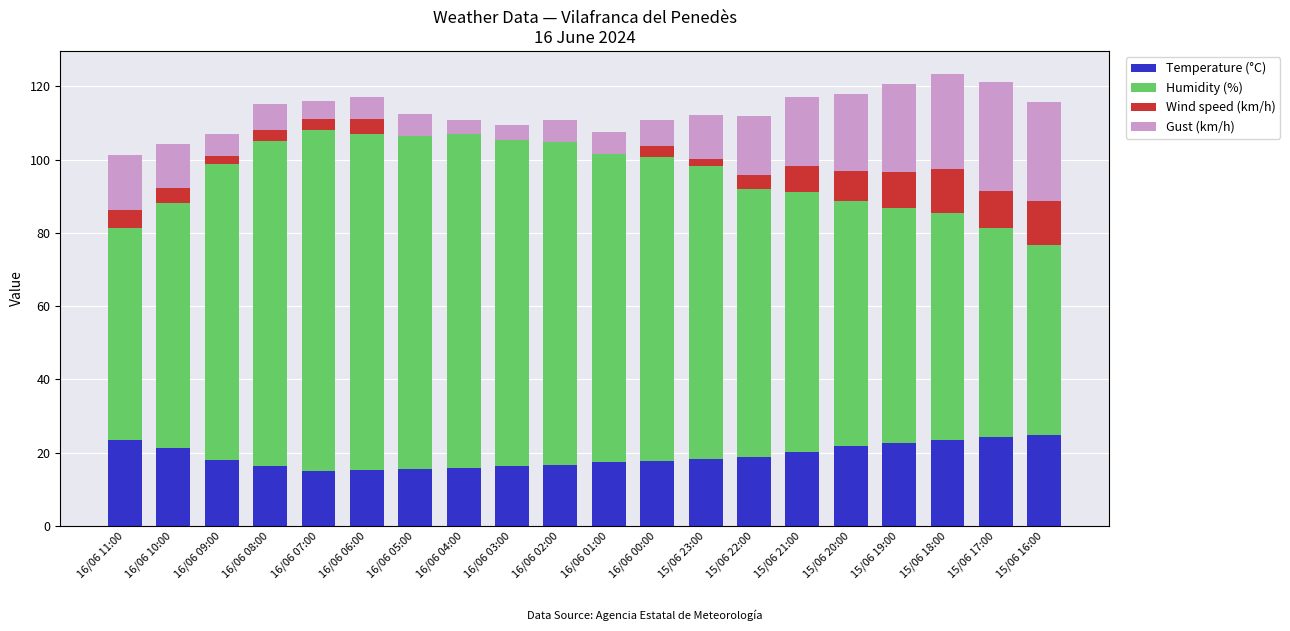

What are all the series names shown in the legend?

Temperature (°C), Humidity (%), Wind speed (km/h), Gust (km/h)